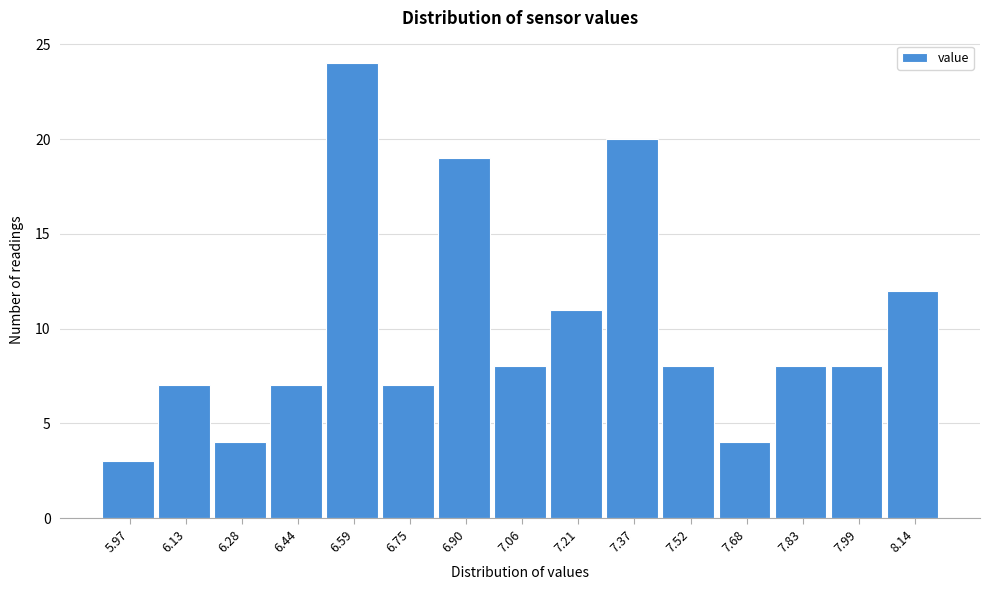

Reading left to right, transcribe all the data shown in this chart.

5.97=3	6.13=7	6.28=4	6.44=7	6.59=24	6.75=7	6.90=19	7.06=8	7.21=11	7.37=20	7.52=8	7.68=4	7.83=8	7.99=8	8.14=12